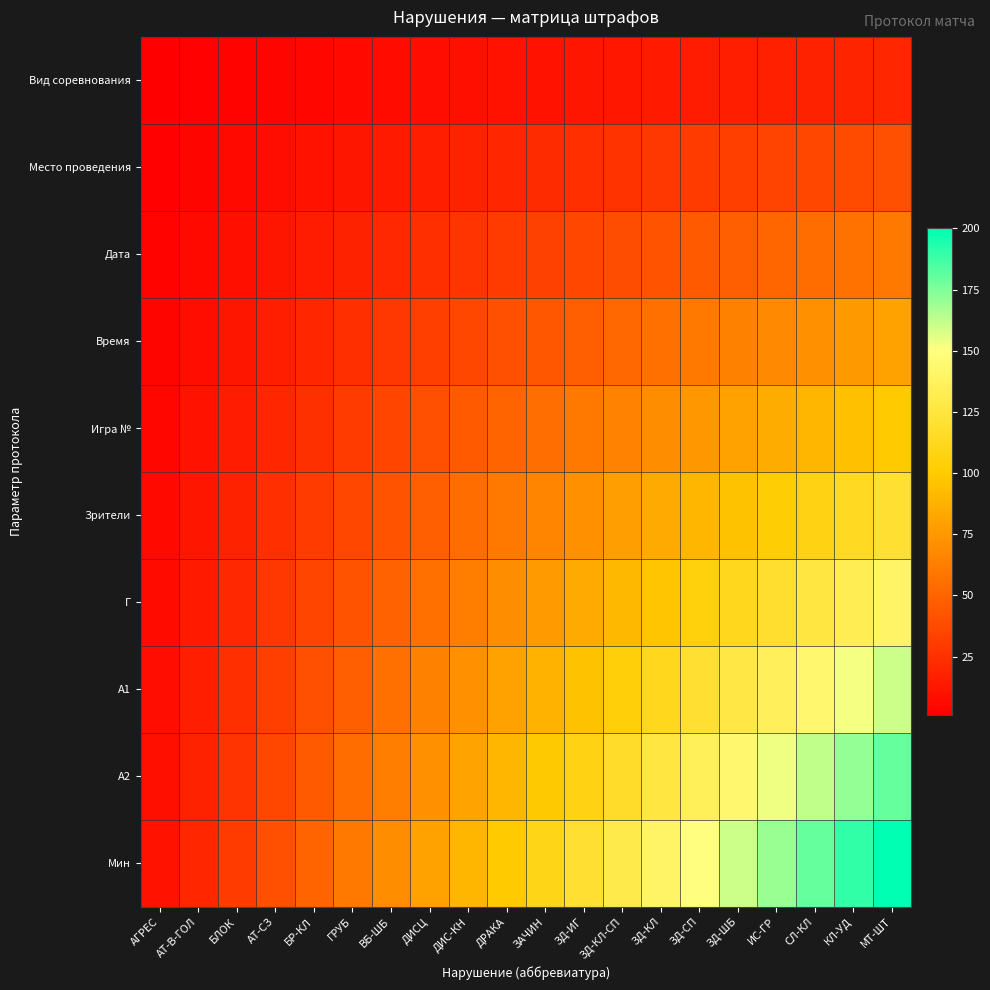

How many data points does each series have?

20